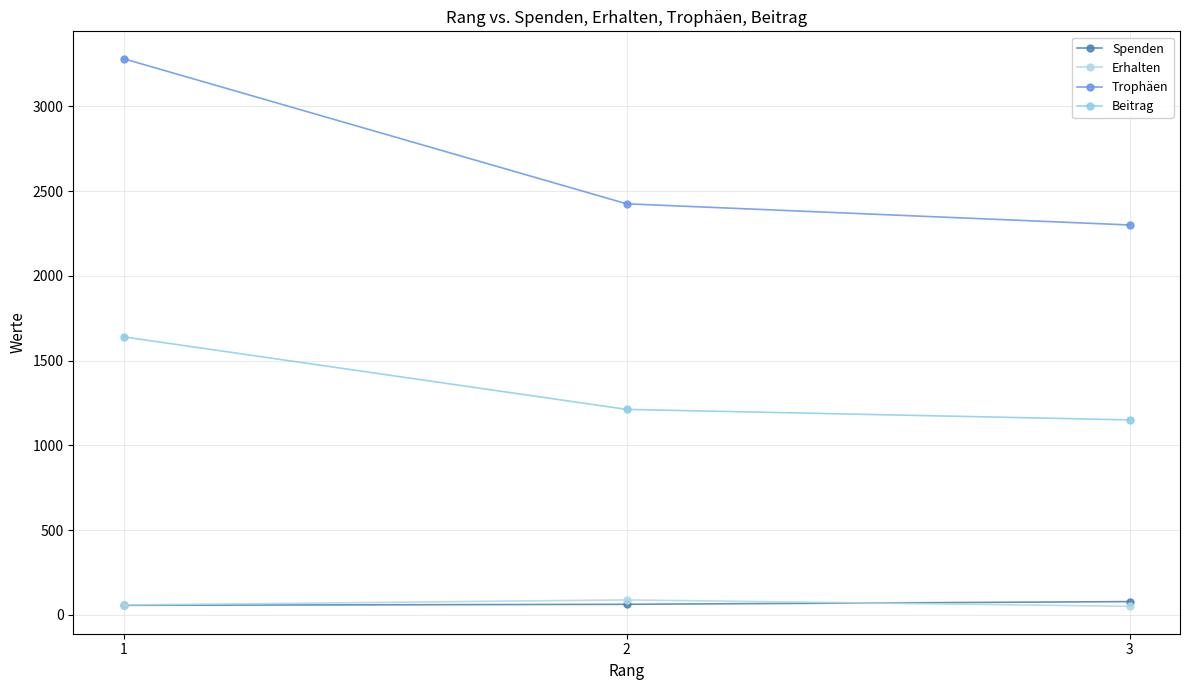

Where is Beitrag nearest to the value 1395?

2